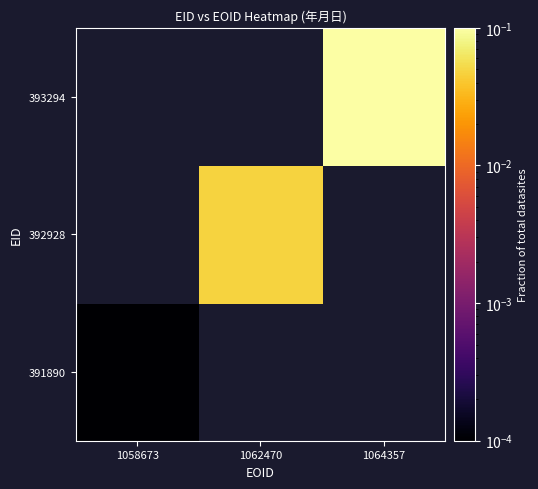

List the series in order of their peak value, lowest first.

391890, 392928, 393294